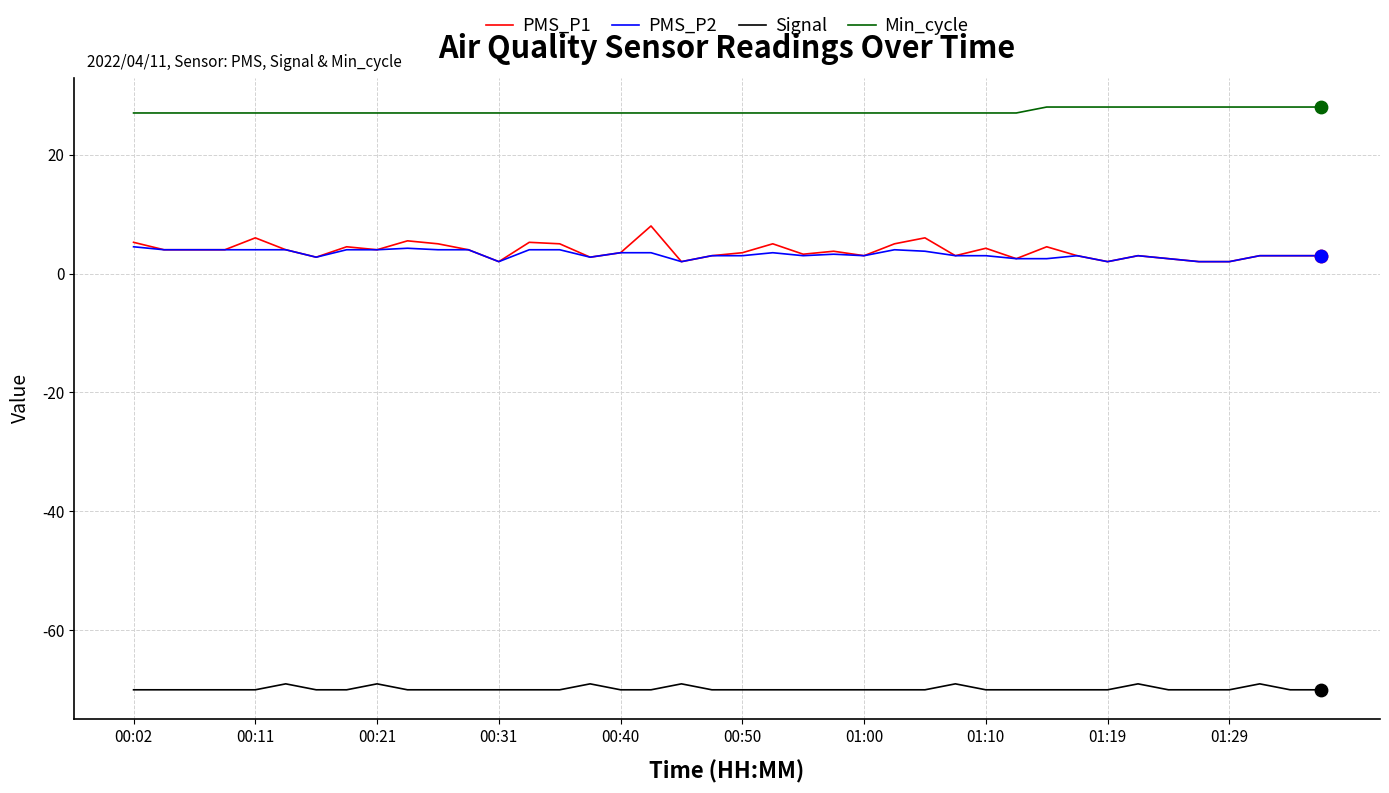

What are all the series names shown in the legend?

PMS_P1, PMS_P2, Signal, Min_cycle